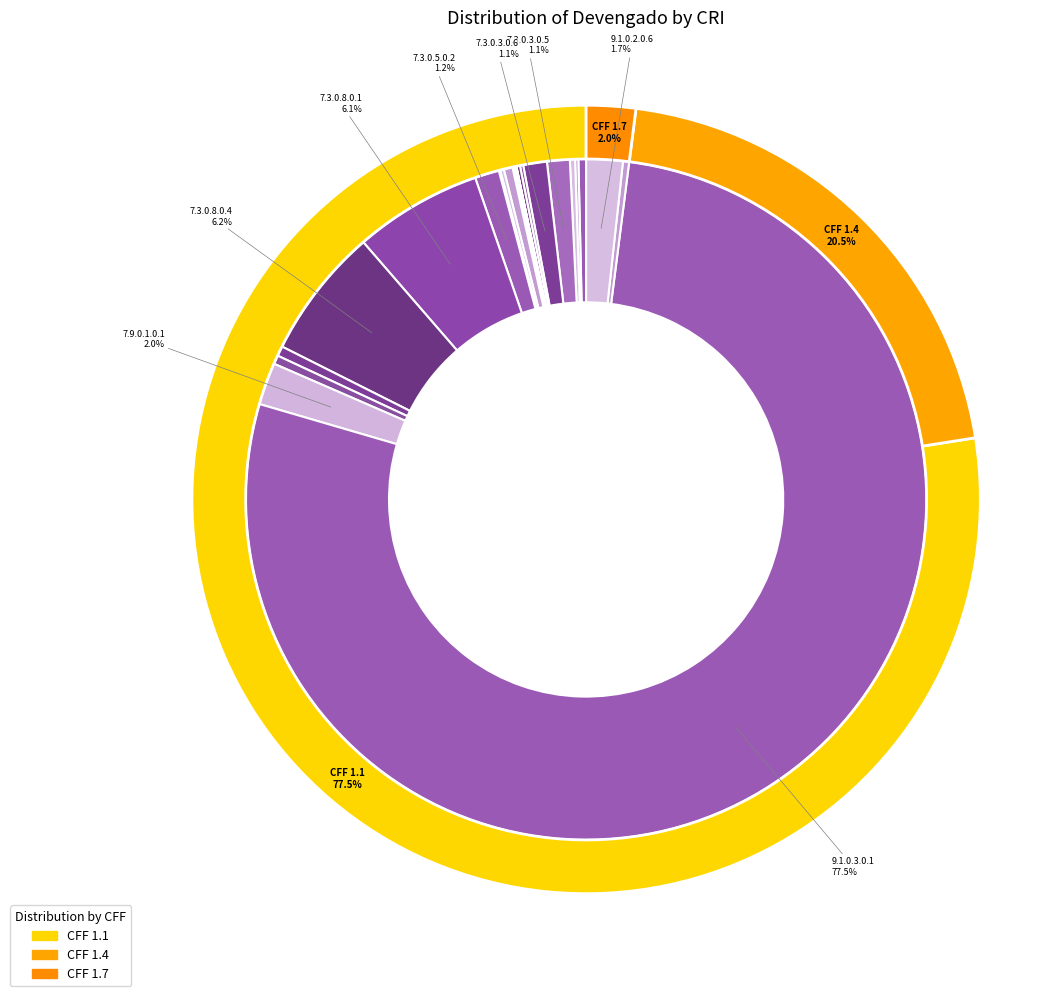

To the nearest percent, what is the difference between the largest and smallest slice percentages?

77%